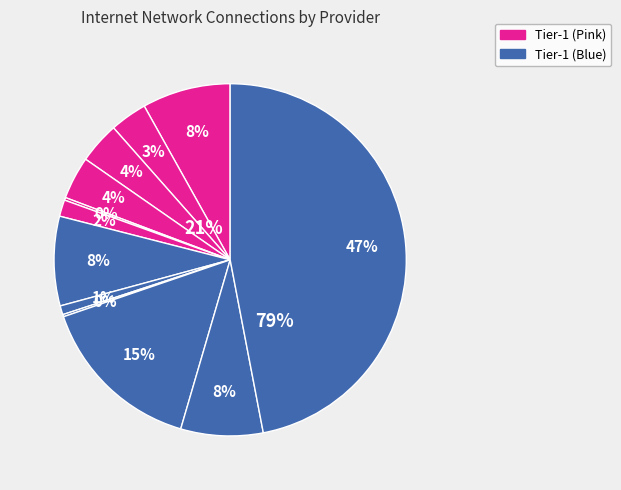

Rank the categories by value from highest to lowest.

40191, Init7 (Switzerland), AT&T, Hurricane Electric, Tata Communications, Level 3, GTT, NTT, TeliaSonera, Verizon, CenturyLink, Cogent Communications